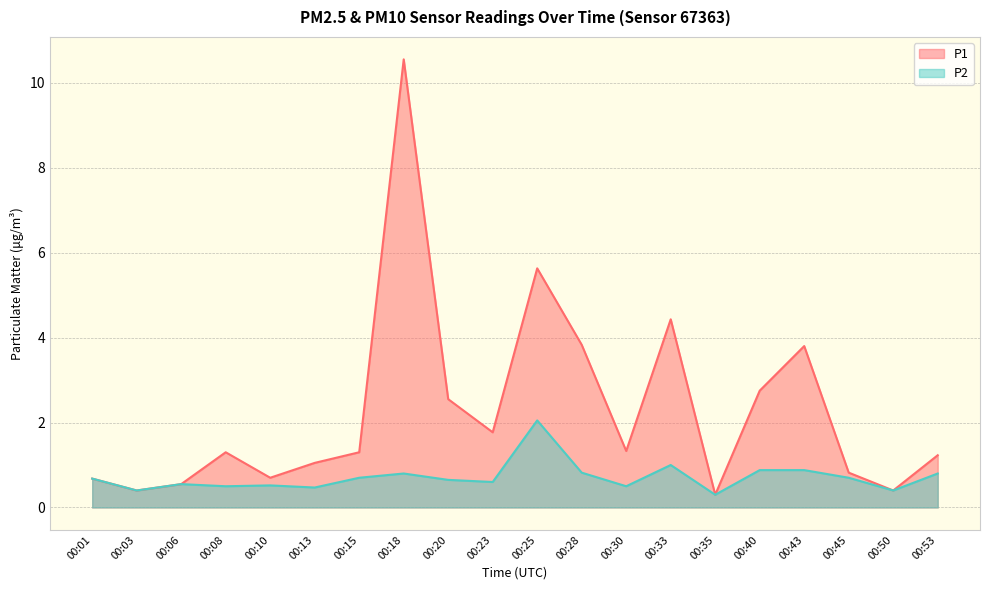

The P2 series shows 0.6 at 00:13. True or false?

False